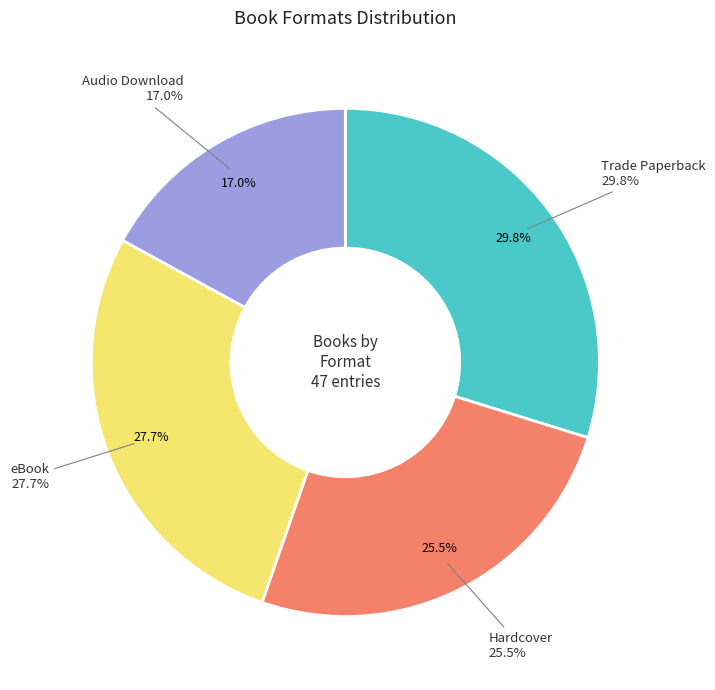

To the nearest percent, what is the difference between the largest and smallest slice percentages?

13%